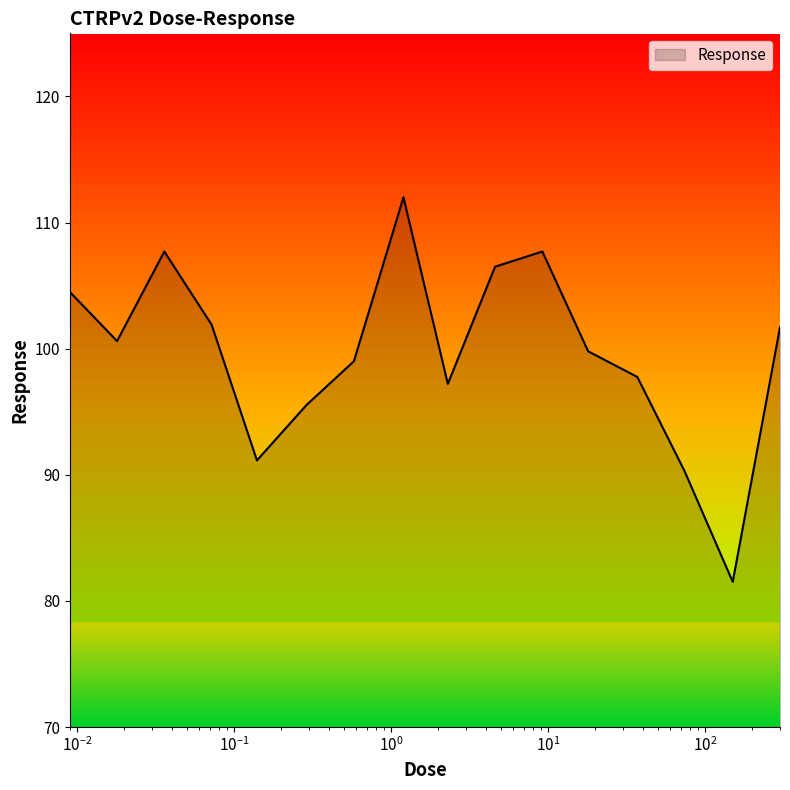

What is the greatest value displayed?

112.0